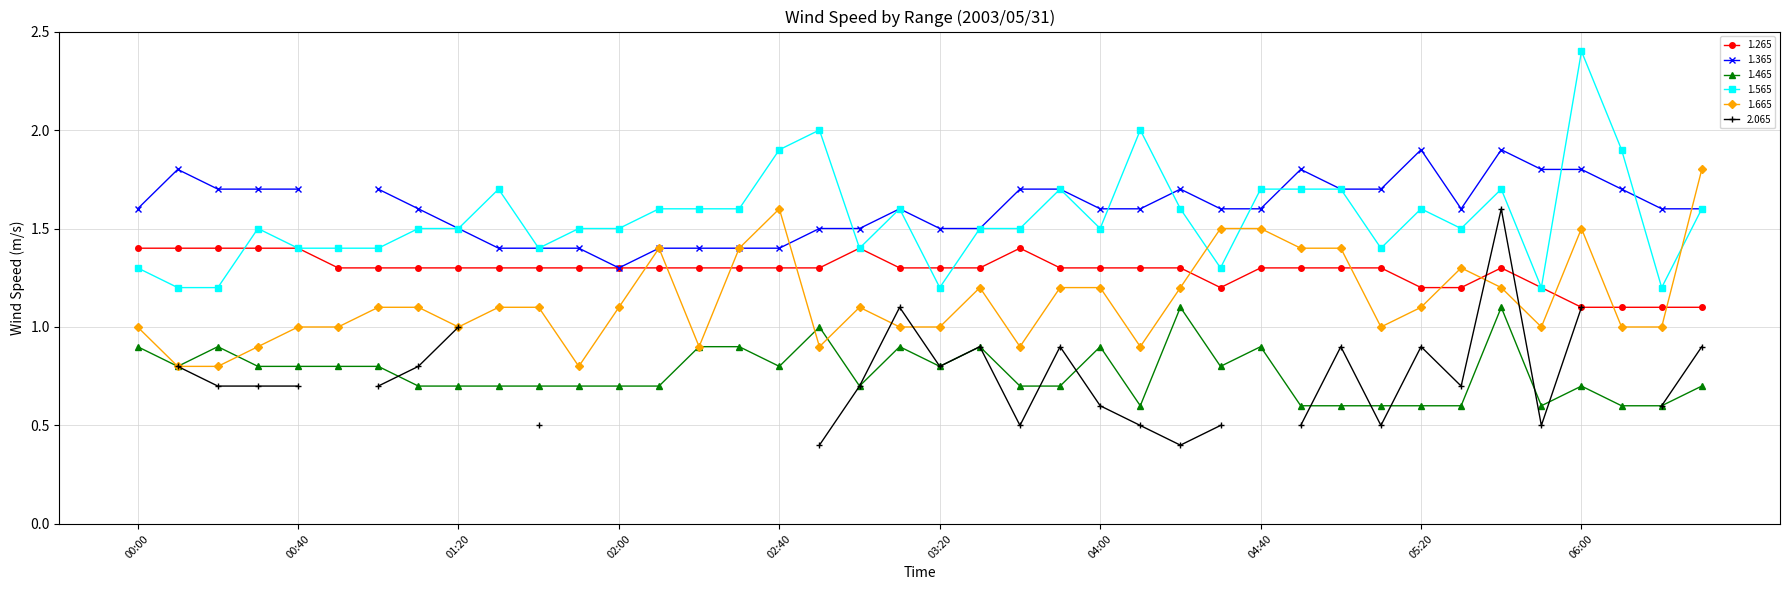

What is the value of the 1.565 point at the 13th from the left?

1.5